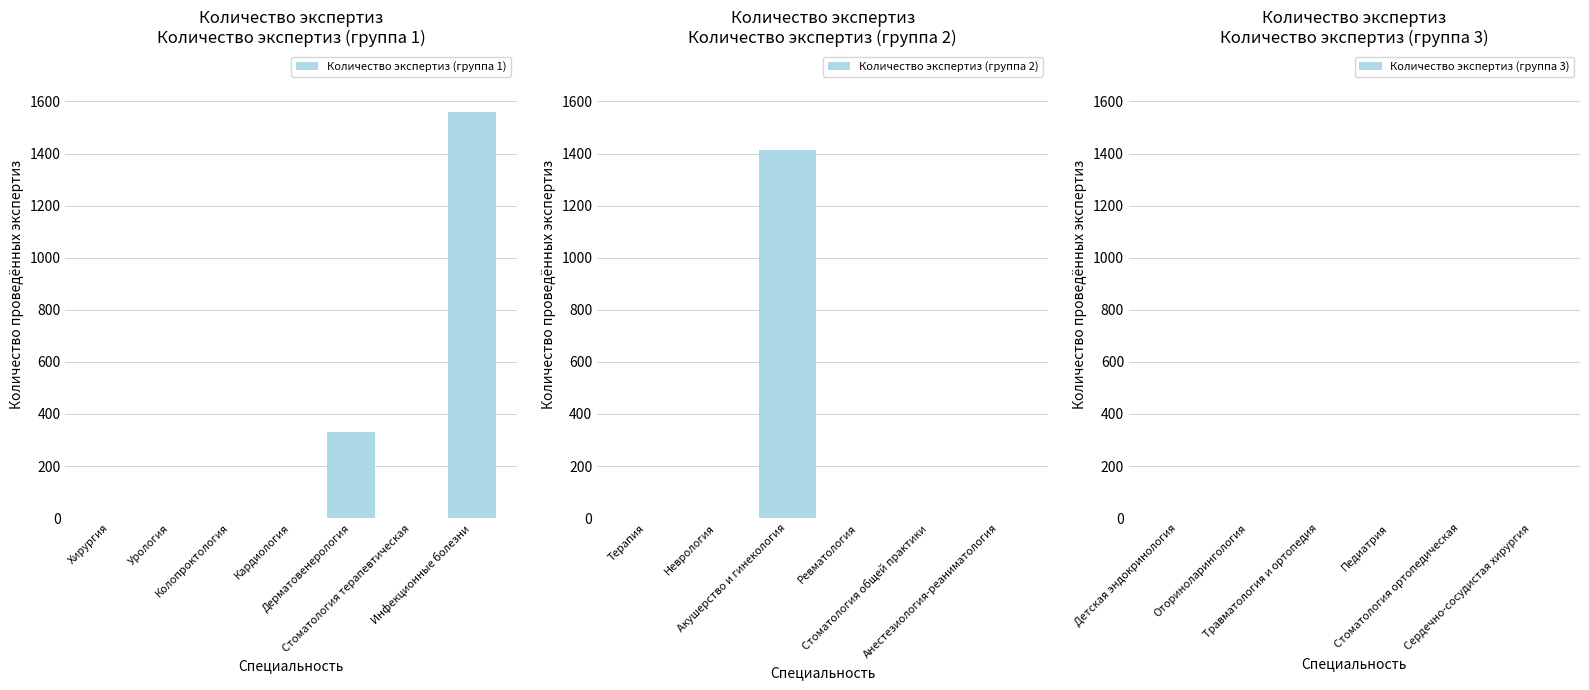

How many values in the Количество экспертиз (группа 1) series exceed 0?

2